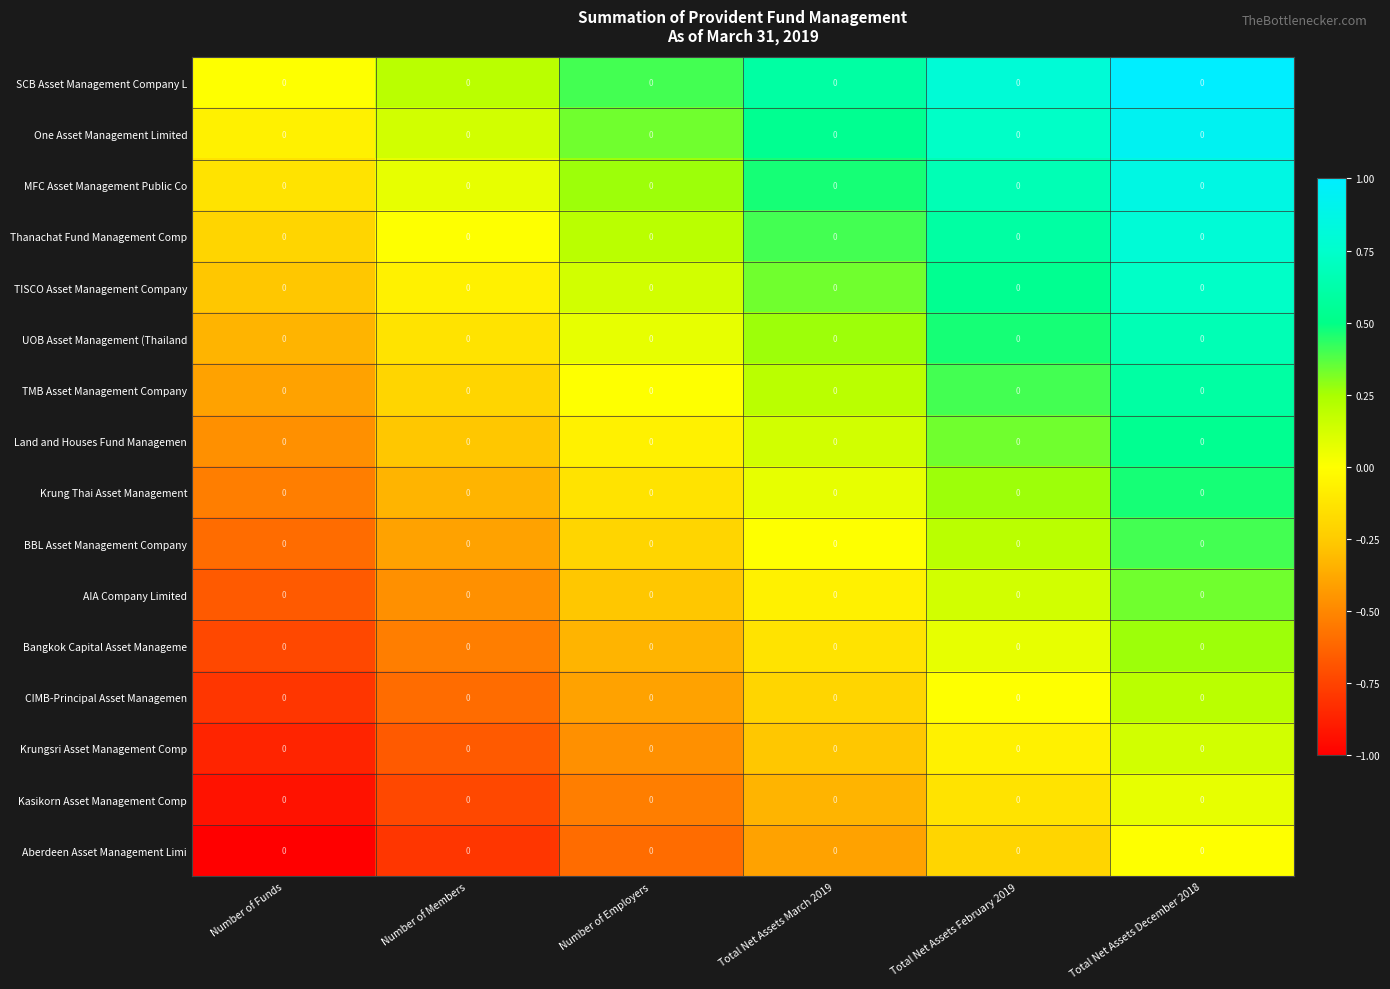

What is the sum of the TISCO Asset Management Company values at Total Net Assets February 2019 and Number of Employers?

0.7